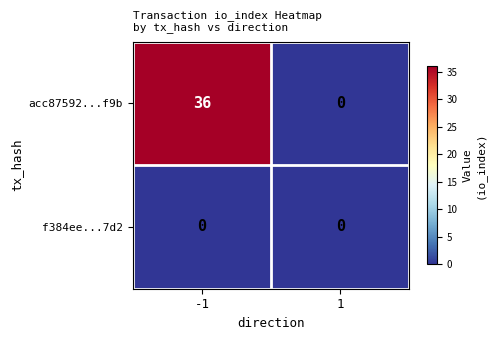

List the series in order of their peak value, highest first.

acc87592...f9b, f384ee...7d2